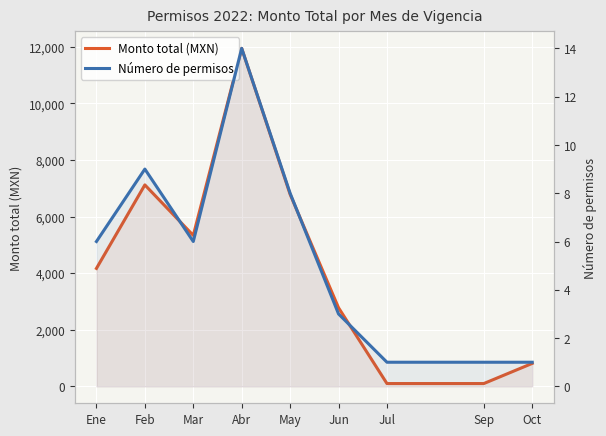

At Oct, list the series in order from smallest to largest.

Número de permisos, Monto total (MXN)